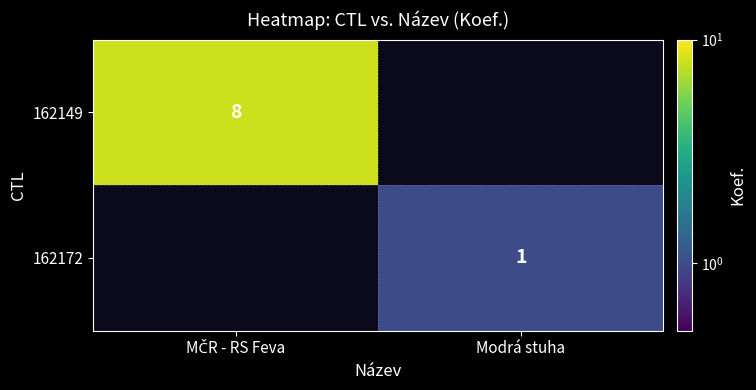

The 162172 series shows 1 at Modrá stuha. True or false?

True